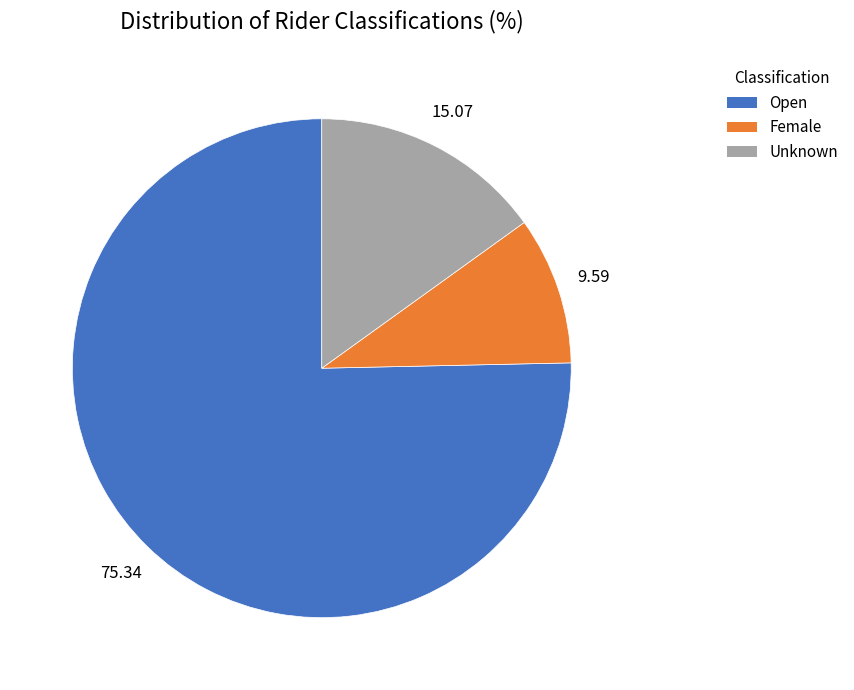

Which slice is the largest?

Open